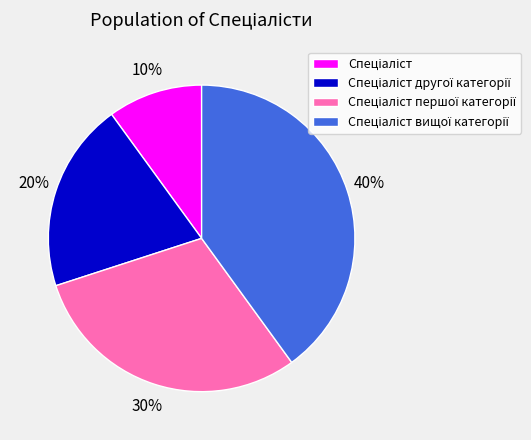

To the nearest percent, what is the average slice percentage?

25%